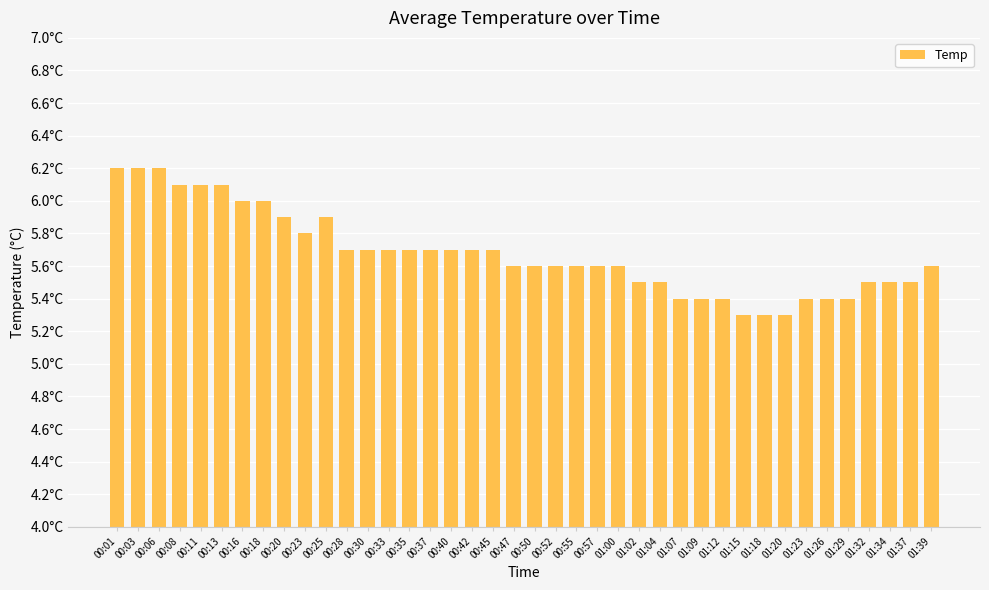

What is the sum of all values?

227.1